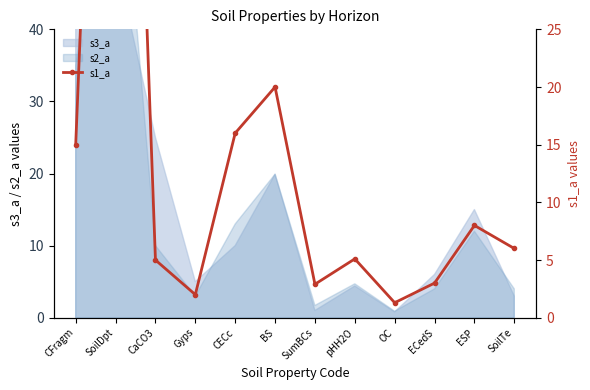

How many points are lower than both their immediate neighbors (excluding endpoints)?

3